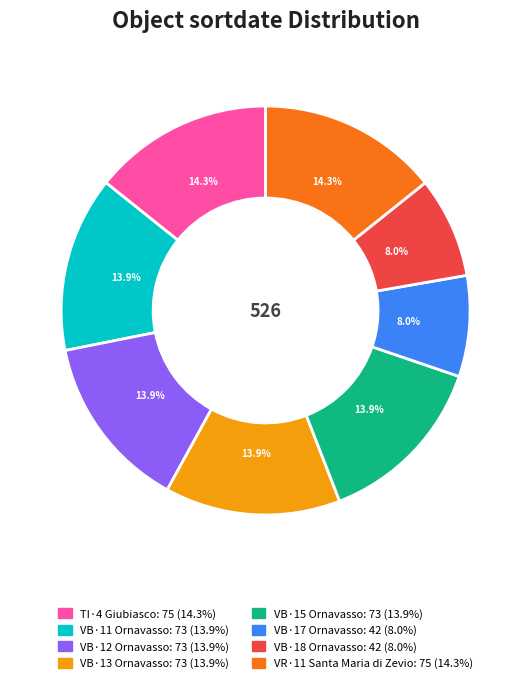

What portion of the pie excludes VB·13 Ornavasso?

86.1%